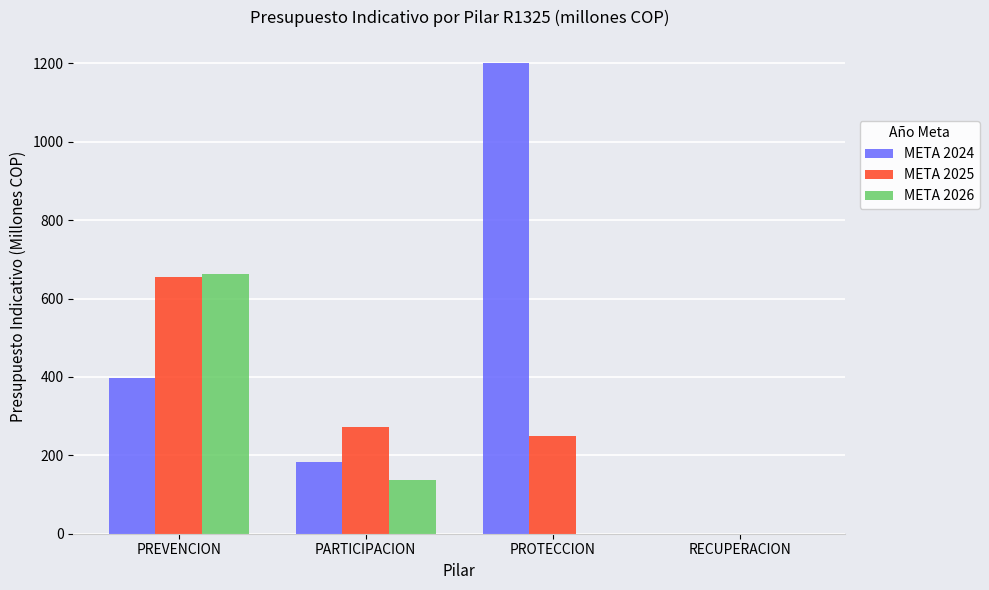

At which category is the sum across all series the highest?

PREVENCION